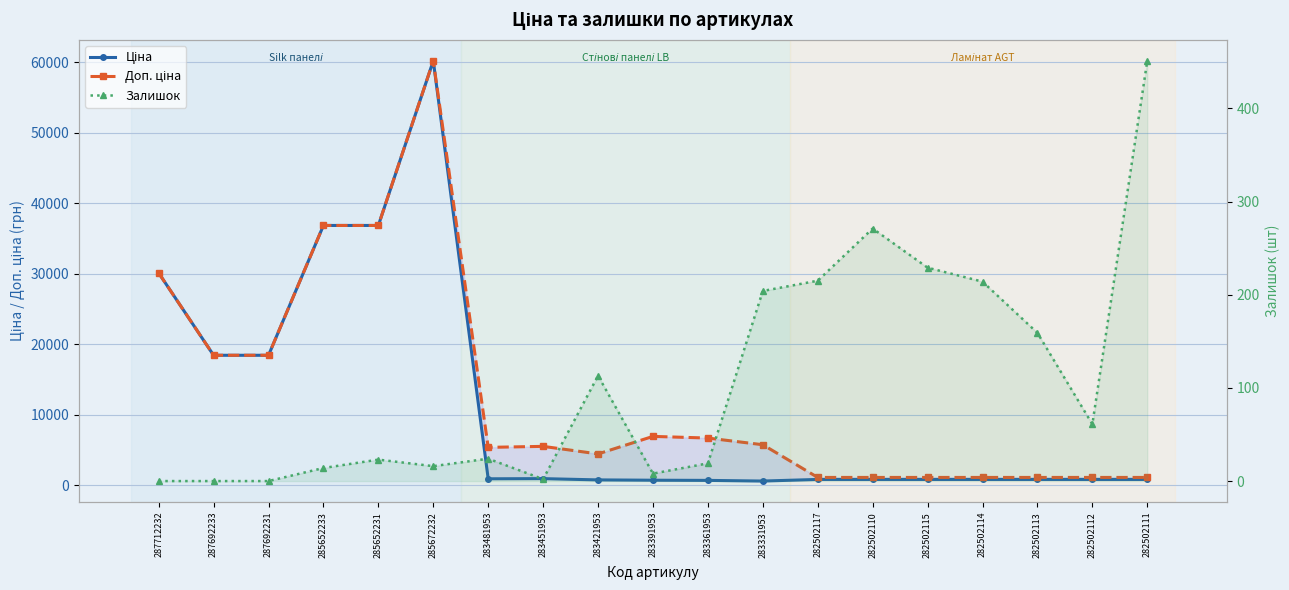

True or false: Доп. ціна has a value of 1691.9 at 282502111.

False